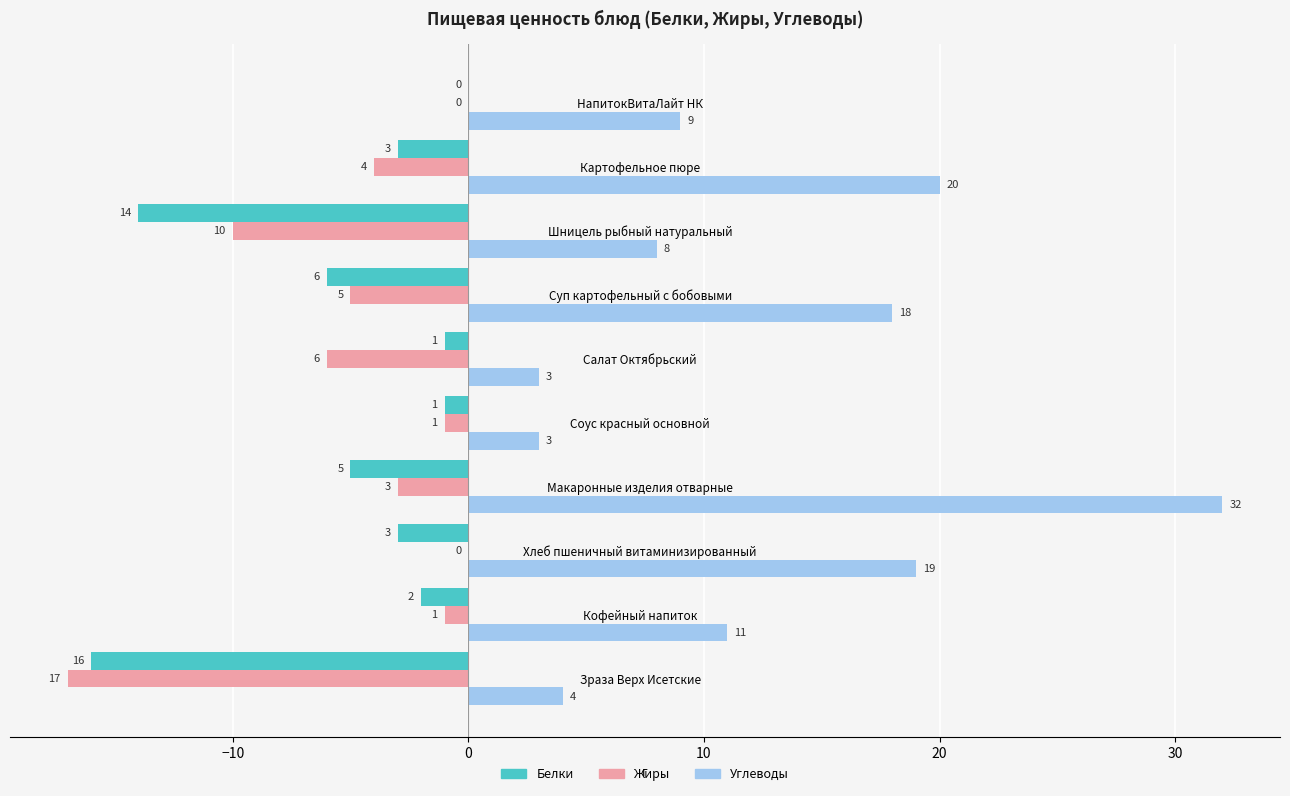

True or false: Углеводы has a value of 9 at НапитокВитаЛайт НК.

True